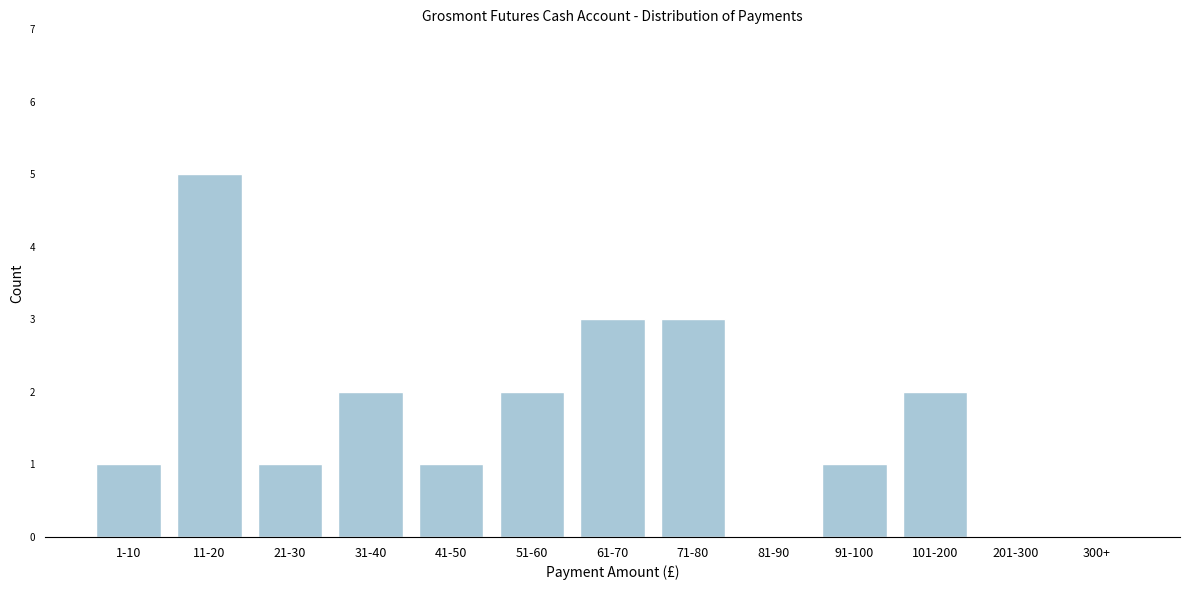

Reading right to left, extract all data points from this chart.

300+=0	201-300=0	101-200=2	91-100=1	81-90=0	71-80=3	61-70=3	51-60=2	41-50=1	31-40=2	21-30=1	11-20=5	1-10=1